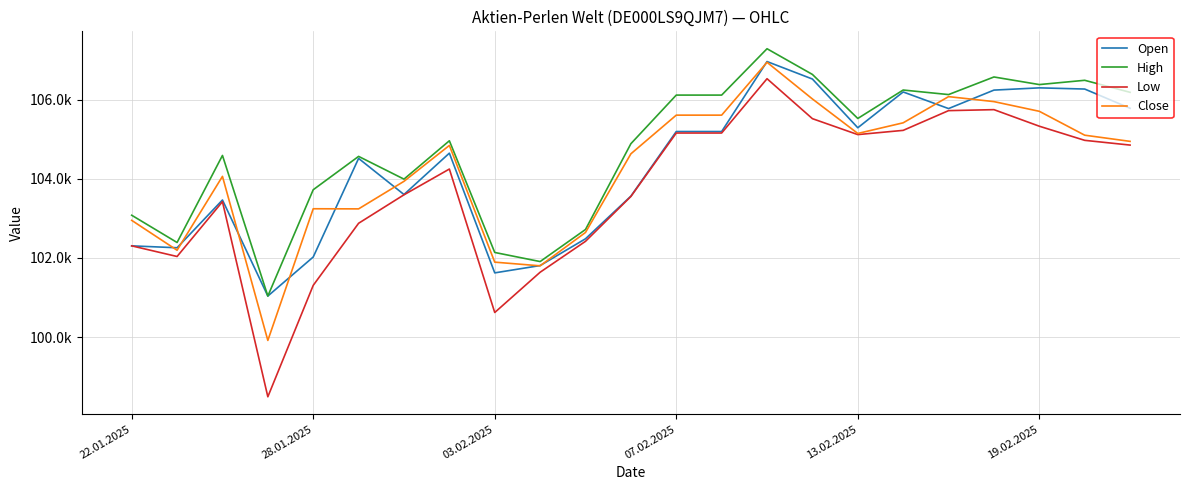

What are all the series names shown in the legend?

Open, High, Low, Close